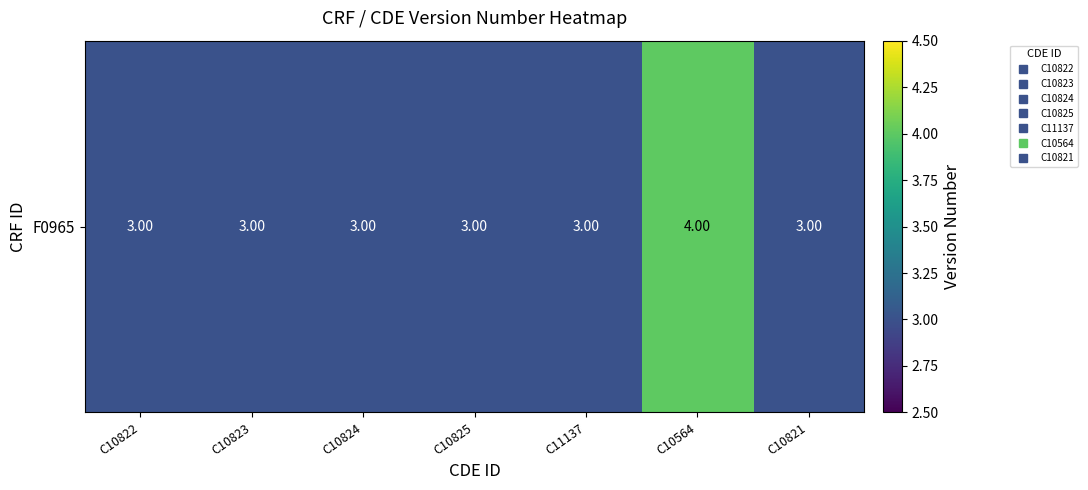

Rank the categories by value from lowest to highest.

C10822, C10823, C10824, C10825, C11137, C10821, C10564